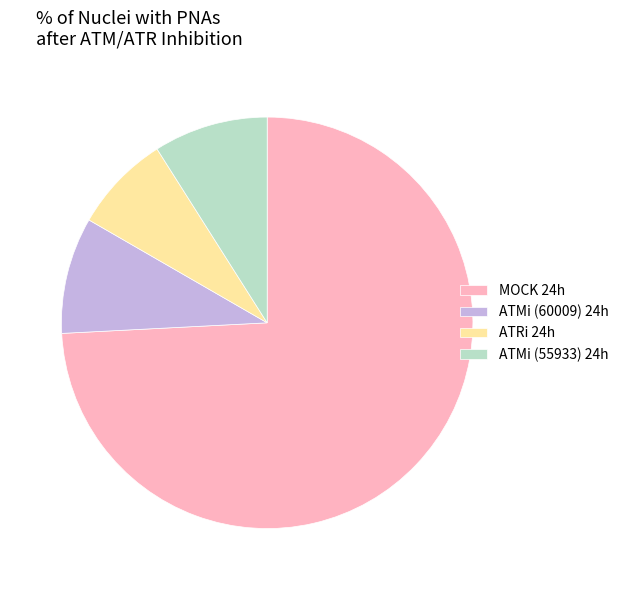

Is MOCK 24h the majority of the pie?

Yes